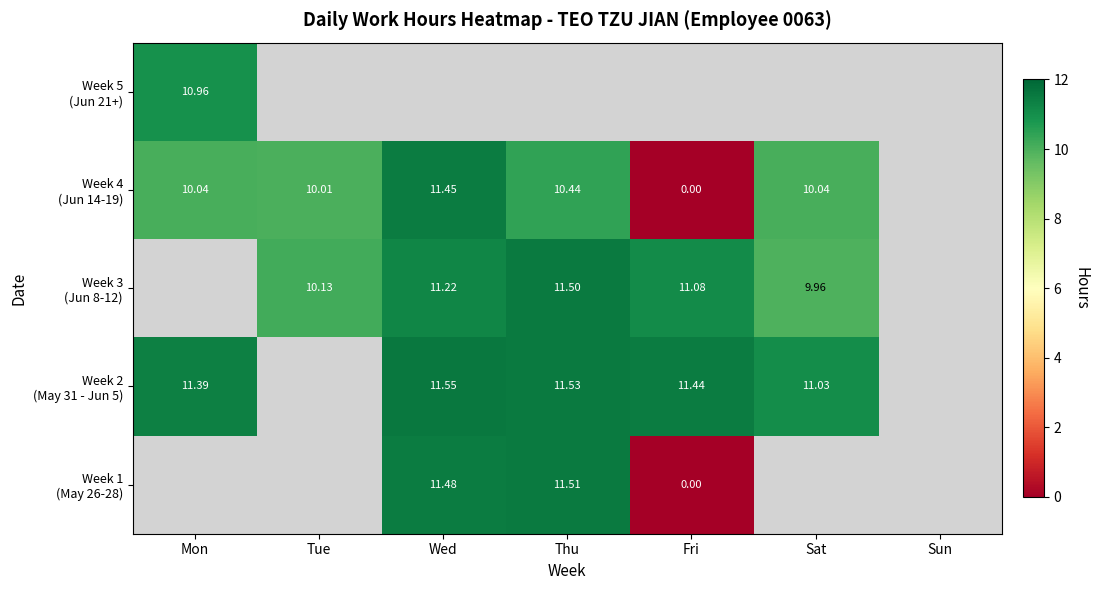

Which has a higher value, Mon or Fri?

Fri